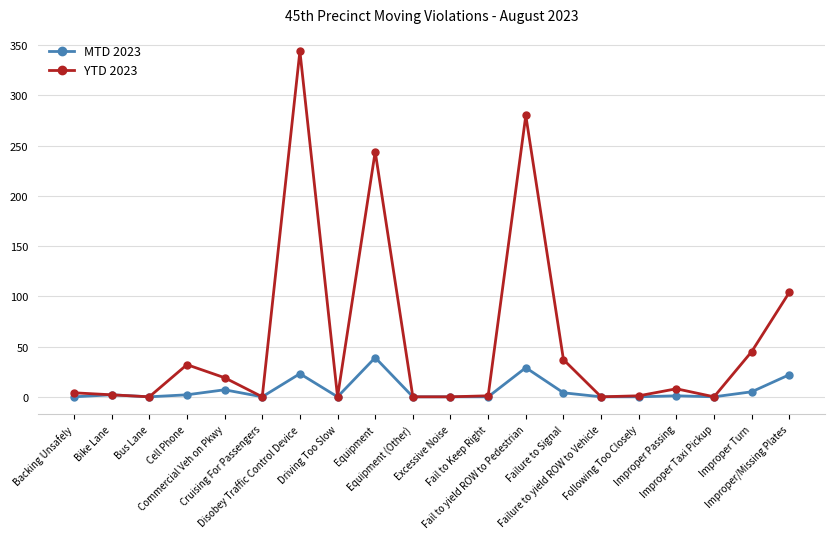

Which series has the widest spread of values?

YTD 2023